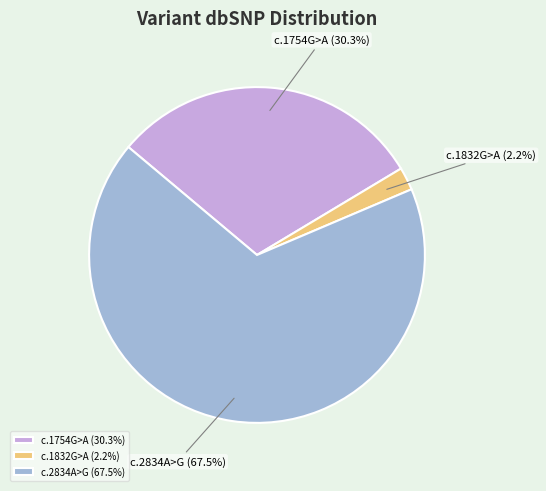

What is the smallest slice in the pie chart?

c.1832G>A (2.2%)